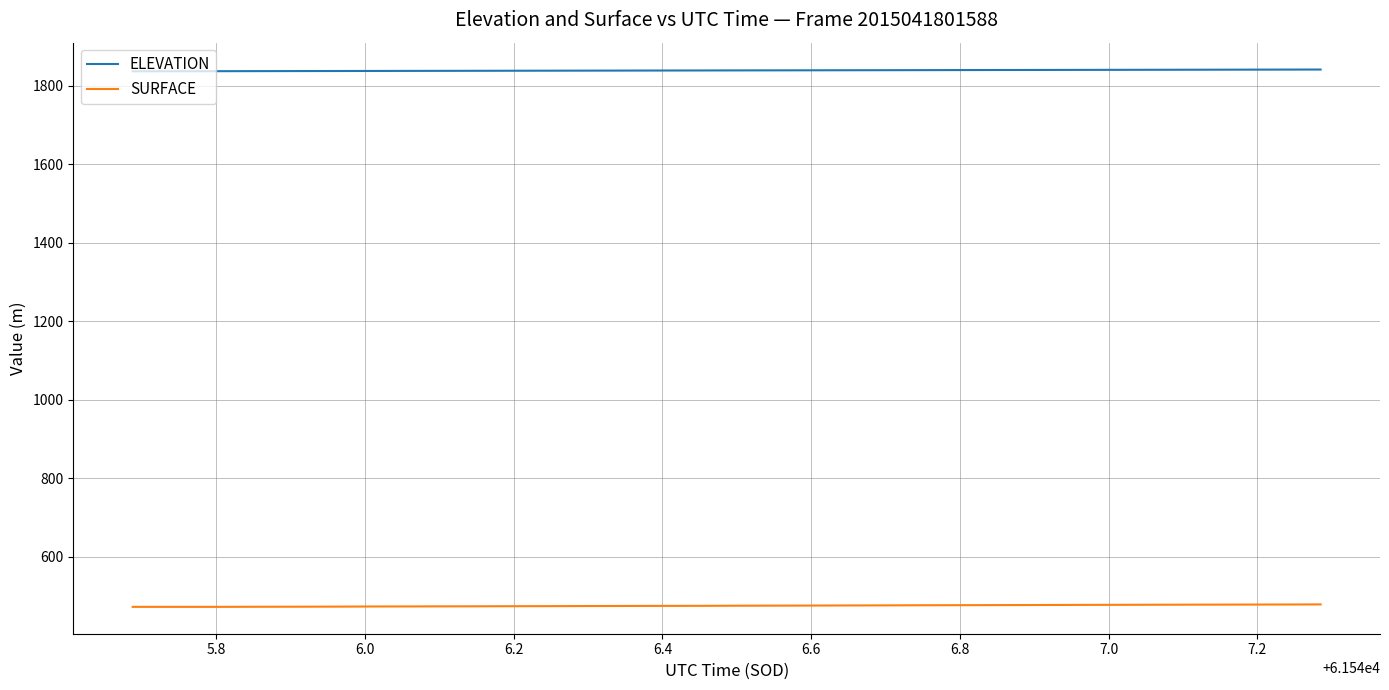

What are all the series names shown in the legend?

ELEVATION, SURFACE